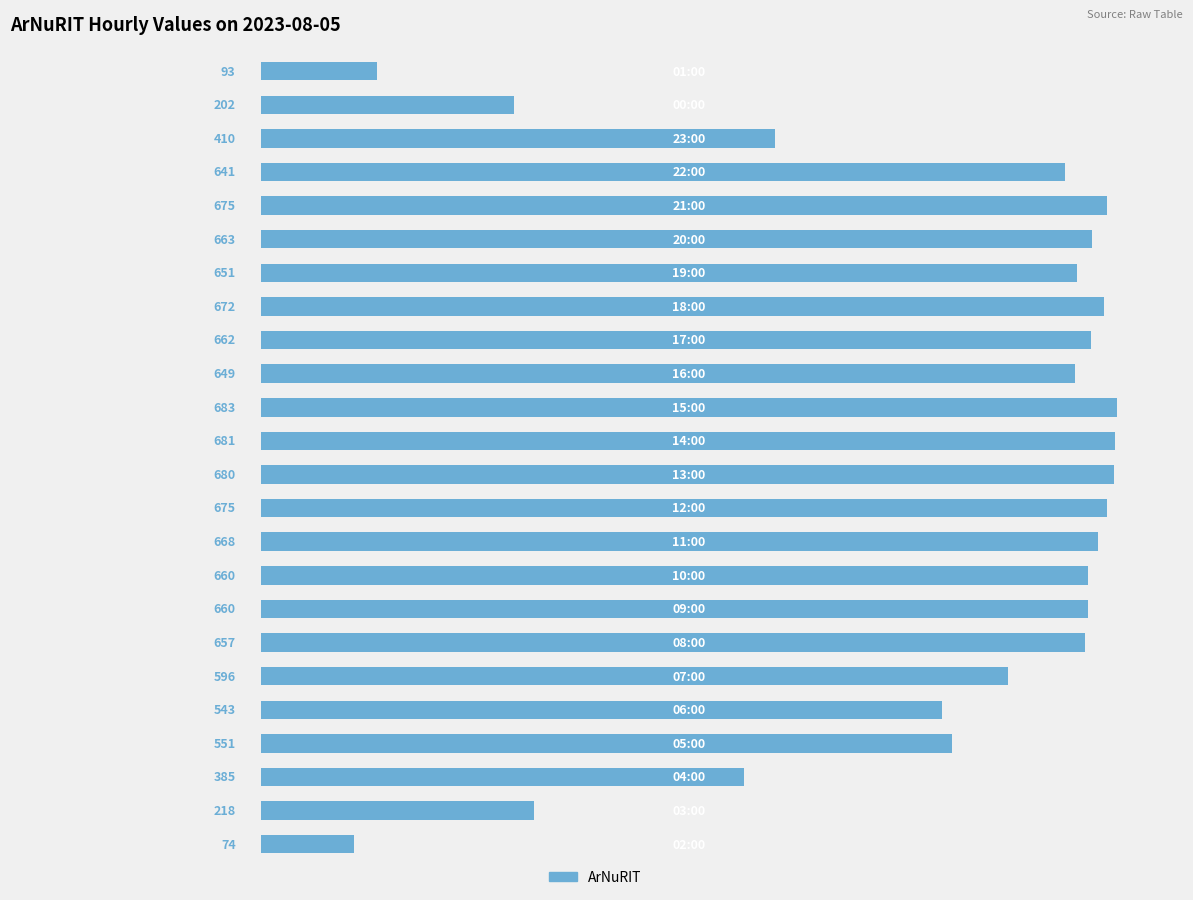

What is the minimum value shown in the chart?

74